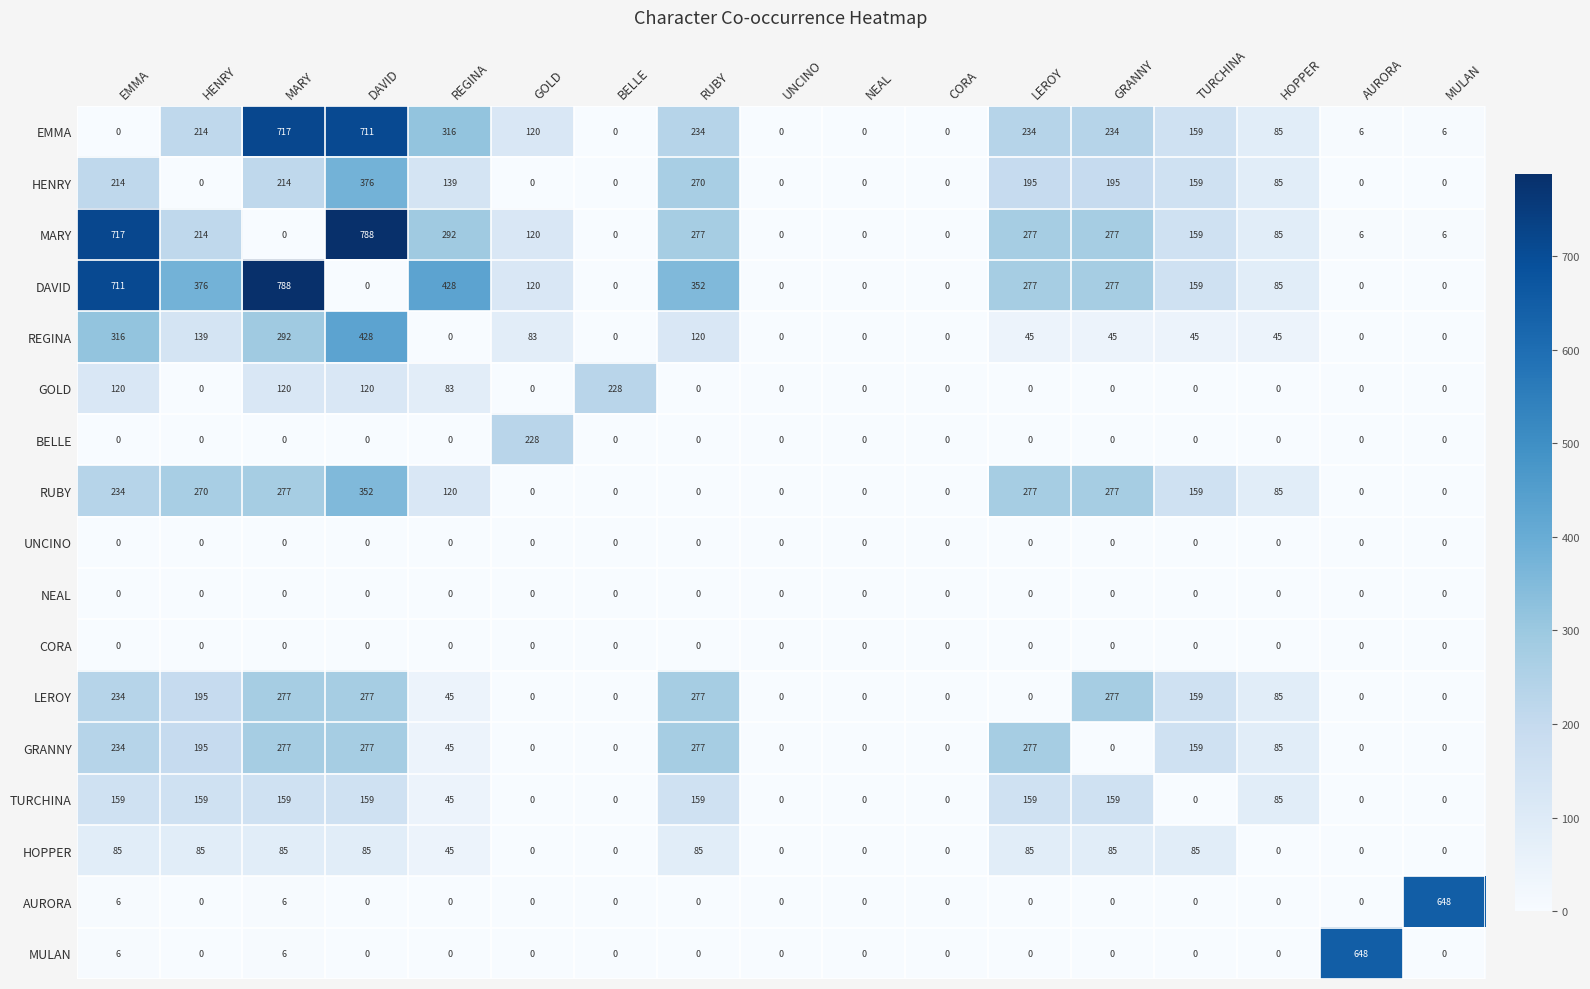

Where does the LEROY series first go above 45?

EMMA